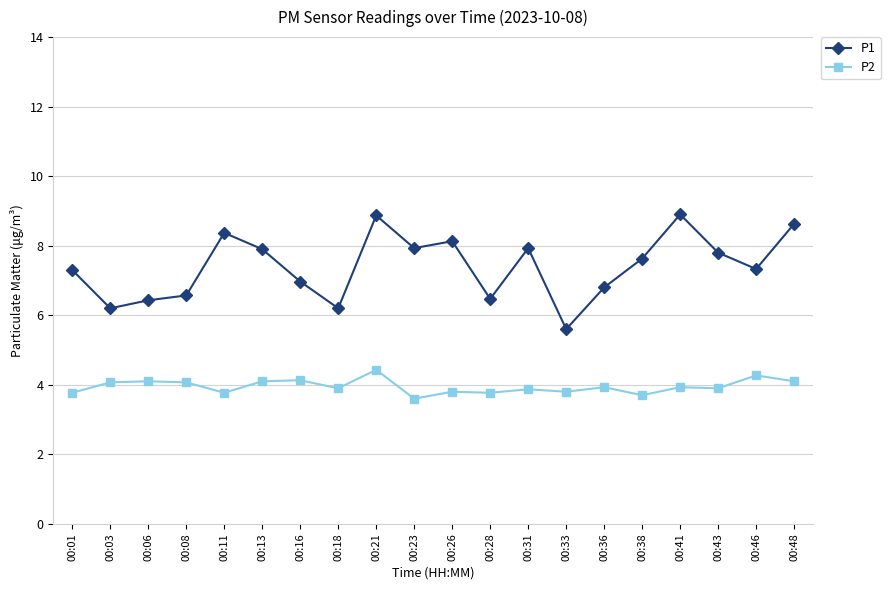

Which series has the largest total across all categories?

P1